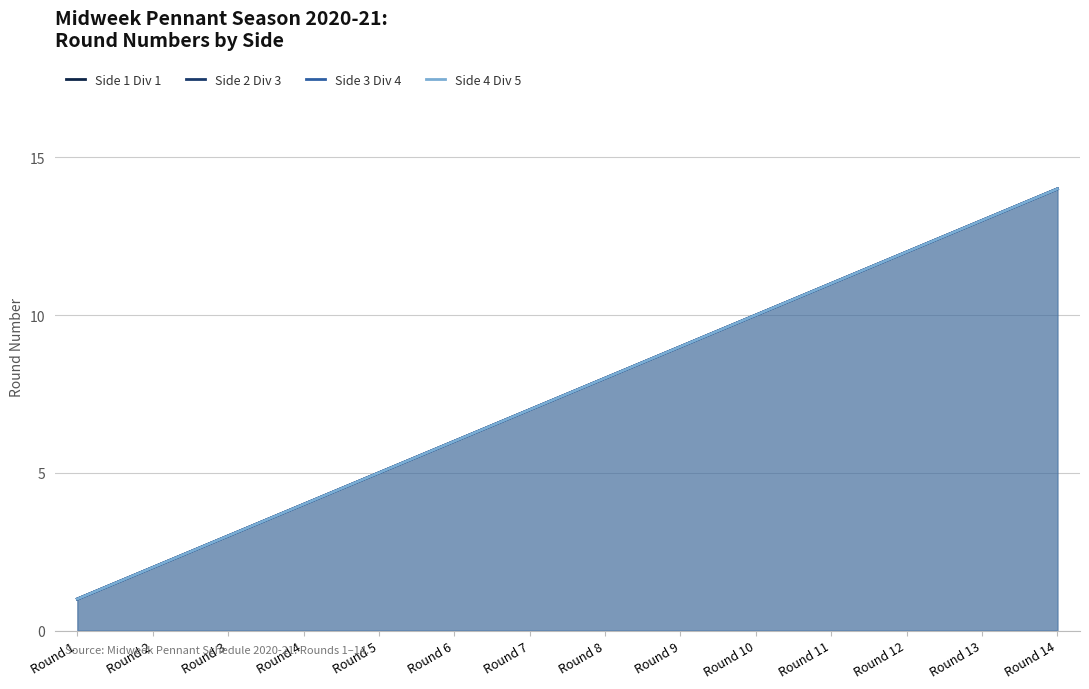

Read the Side 1 Div 1 value at Round 6.

6